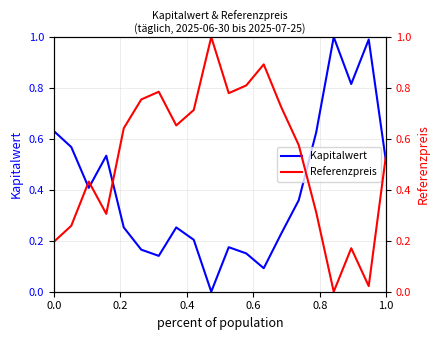

Reading left to right, transcribe all the data shown in this chart.

Kapitalwert: 0.6	0.6	0.4	0.5	0.3	0.2	0.1	0.3	0.2	0.0	0.2	0.2	0.1	0.2	0.4	0.6	1.0	0.8	1.0	0.5
Referenzpreis: 0.2	0.3	0.4	0.3	0.6	0.8	0.8	0.7	0.7	1.0	0.8	0.8	0.9	0.7	0.6	0.3	0.0	0.2	0.0	0.5